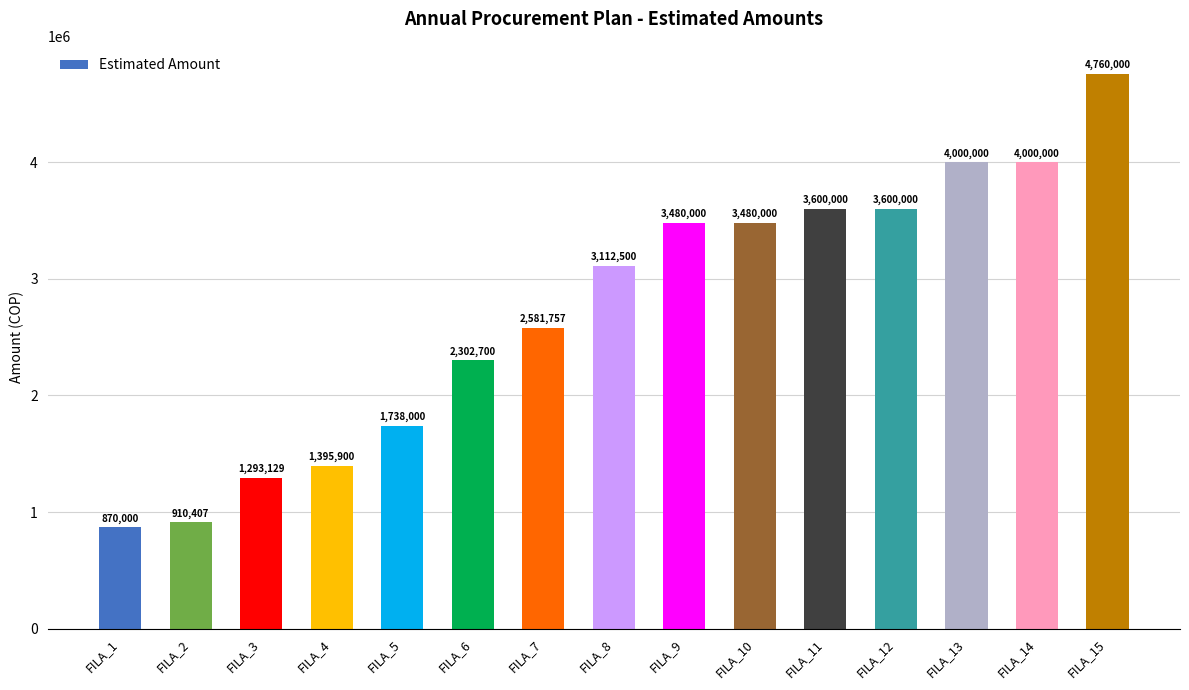

At which label is the value closest to 2815000?

FILA_7